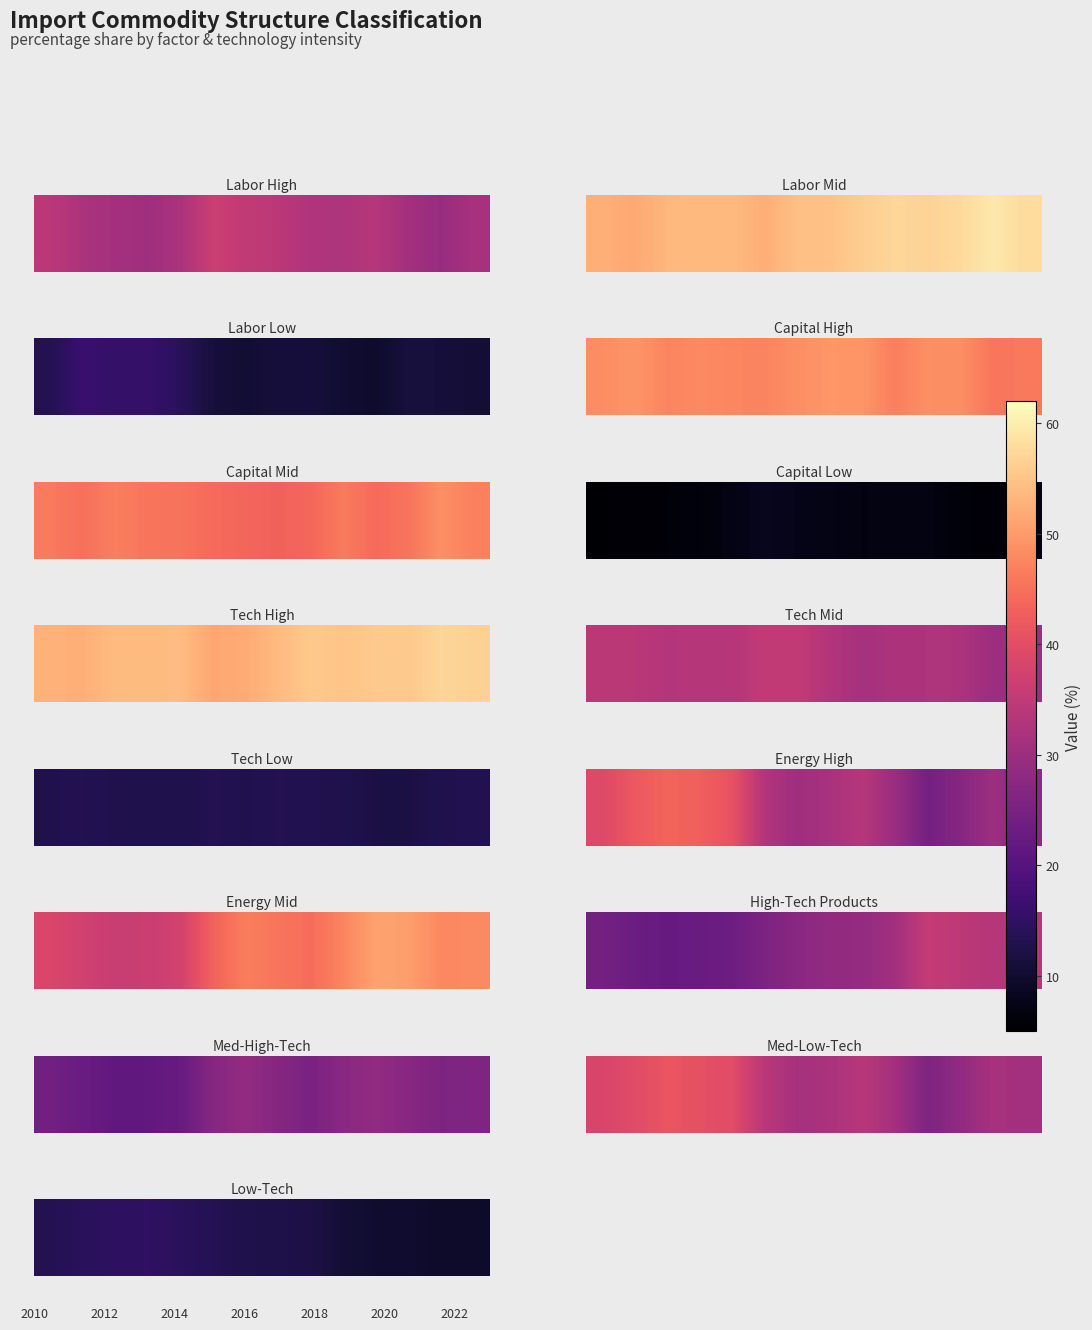

Between 13 and 10, which is larger?

10